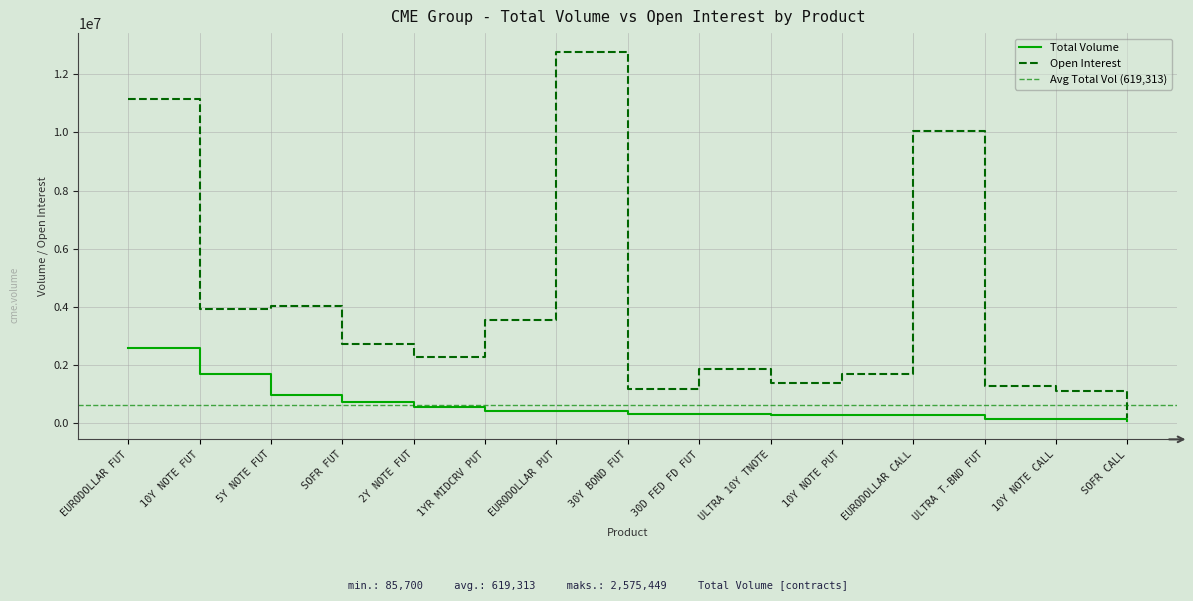

True or false: Open Interest and Total Volume intersect in this chart.

False